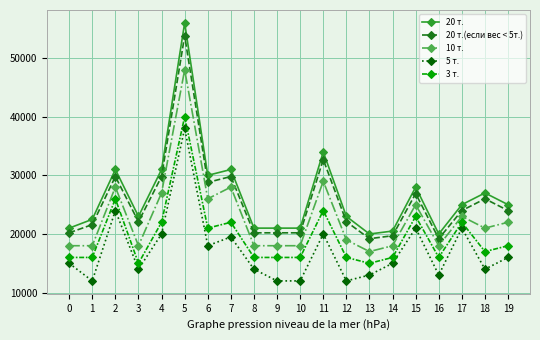

True or false: 20 т.(если вес < 5т.) has more than 0 interior local peaks.

True